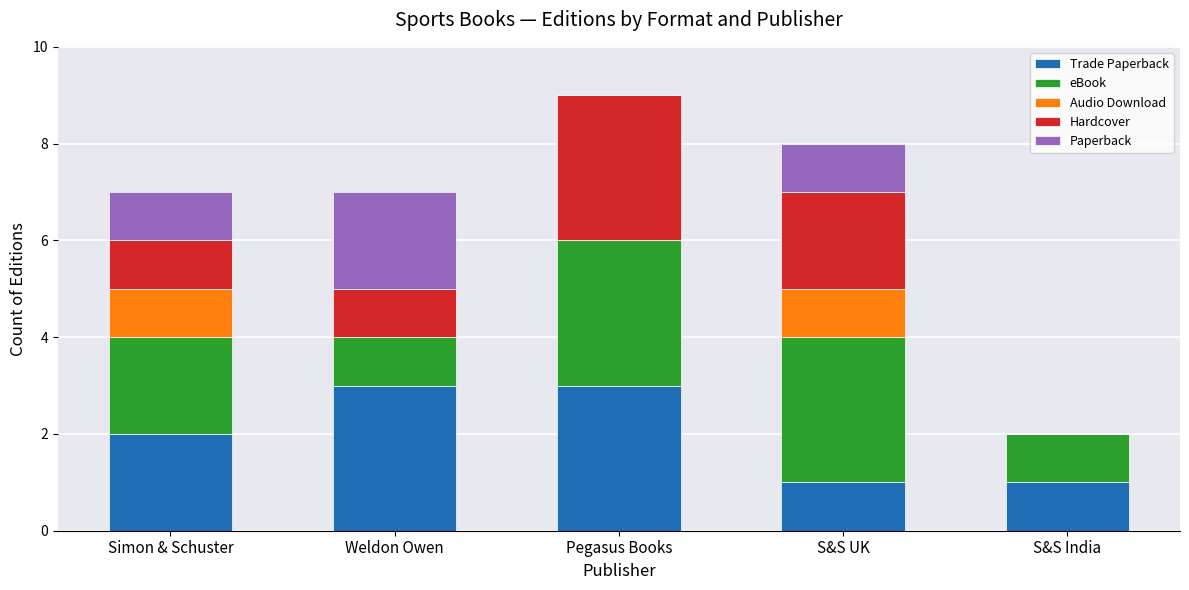

At which category is the sum across all series the highest?

Pegasus Books